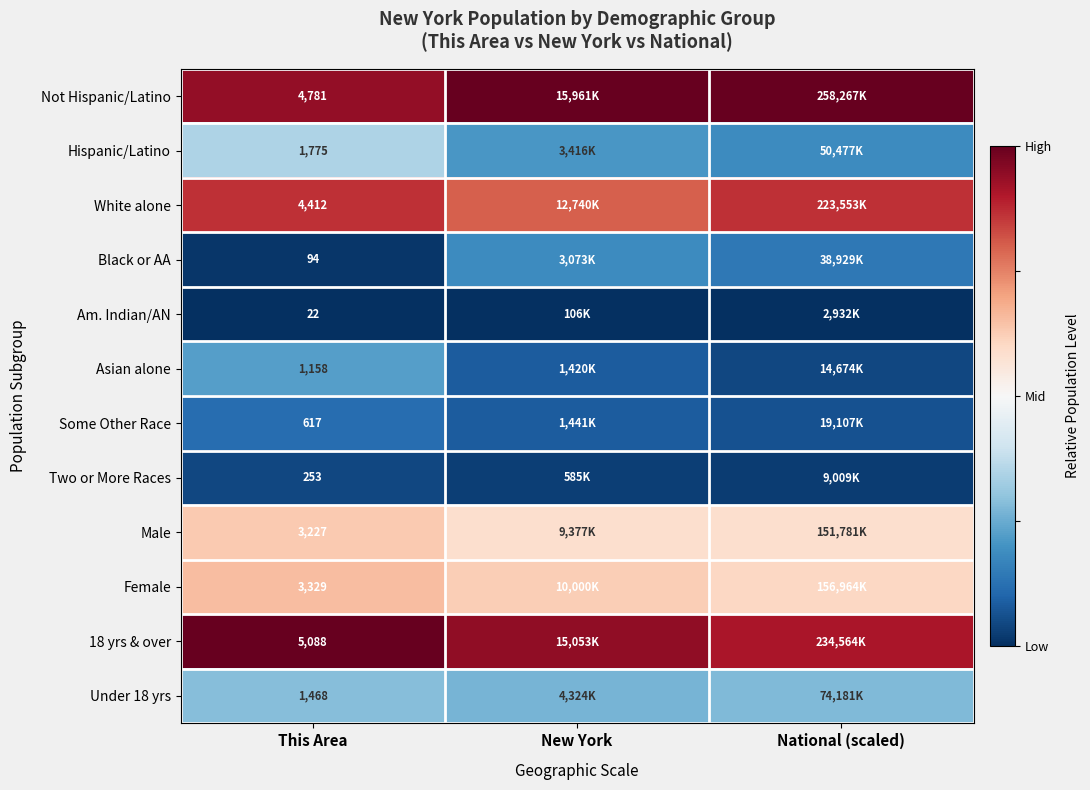

What is the spread (max minus min) of values at This Area?

5066.0